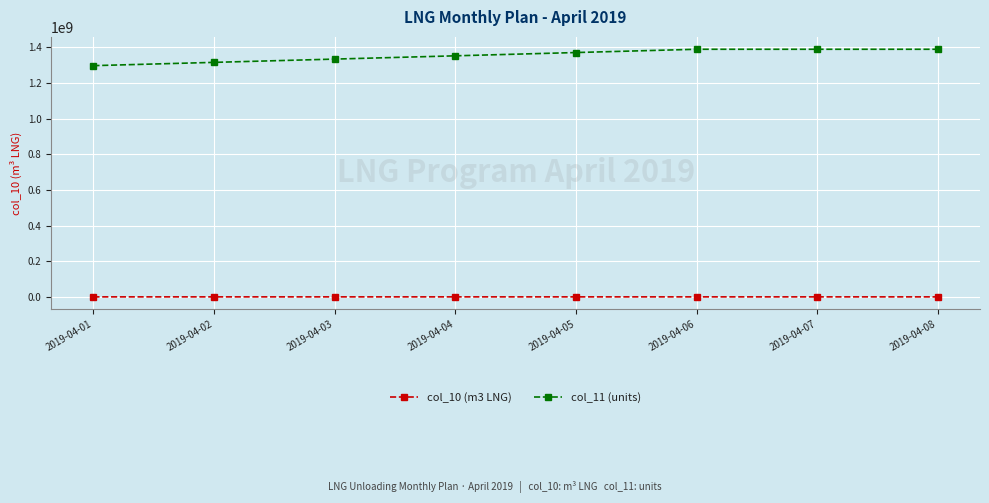

How many data points does each series have?

8